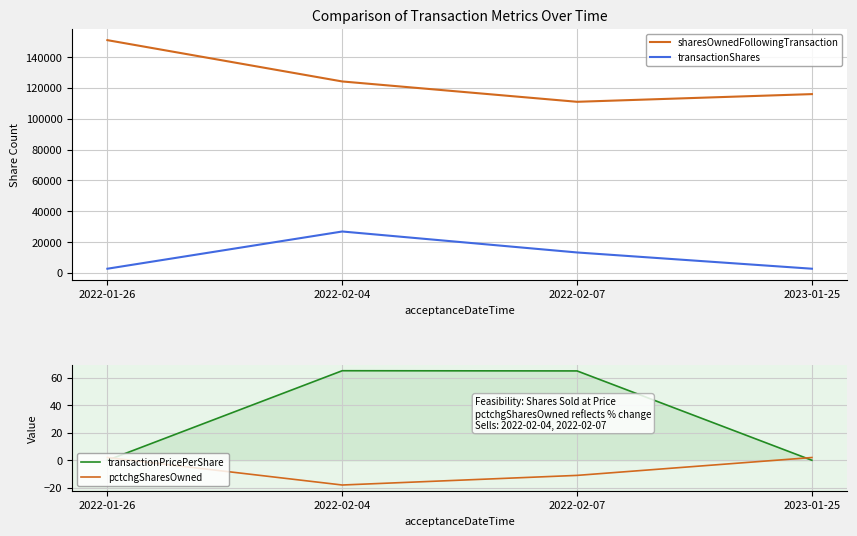

Which series changed the most between 2022-02-04 and 2022-02-07?

transactionShares